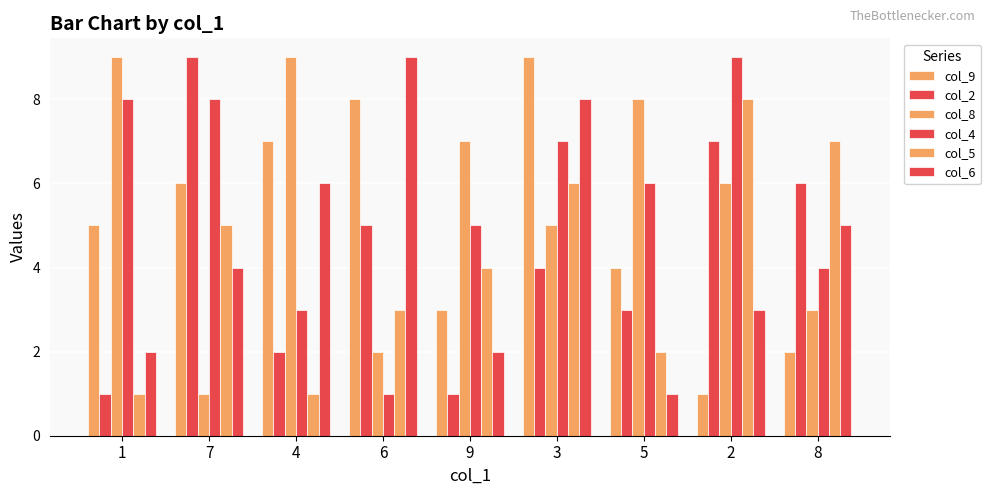

Which has a higher value, 4 or 1?

4